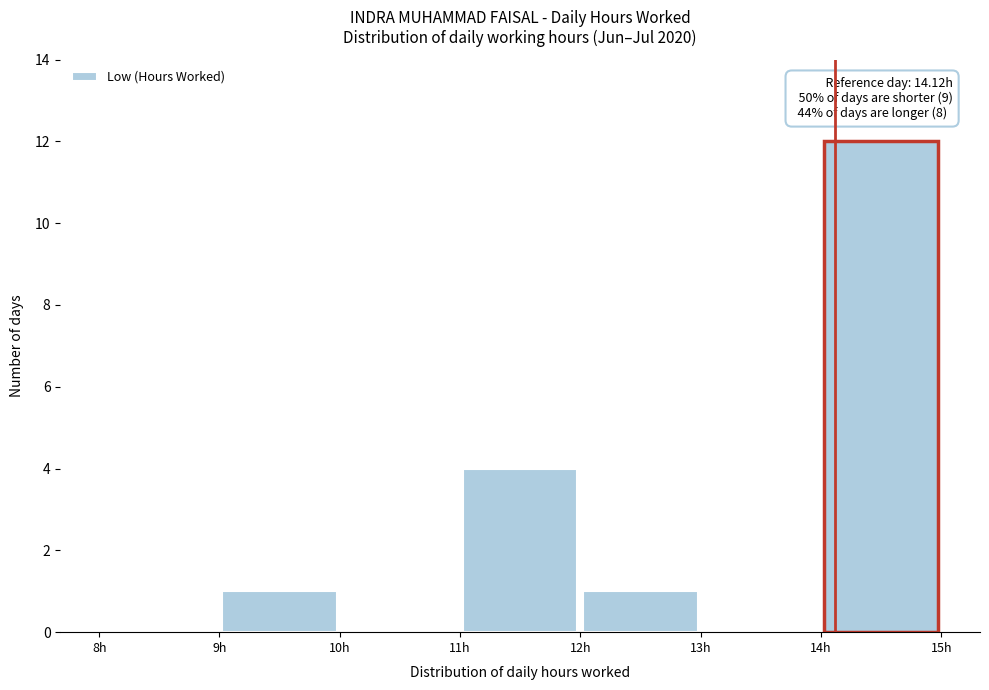

Over which range of the x-axis is the bar tallest?

14 to 15